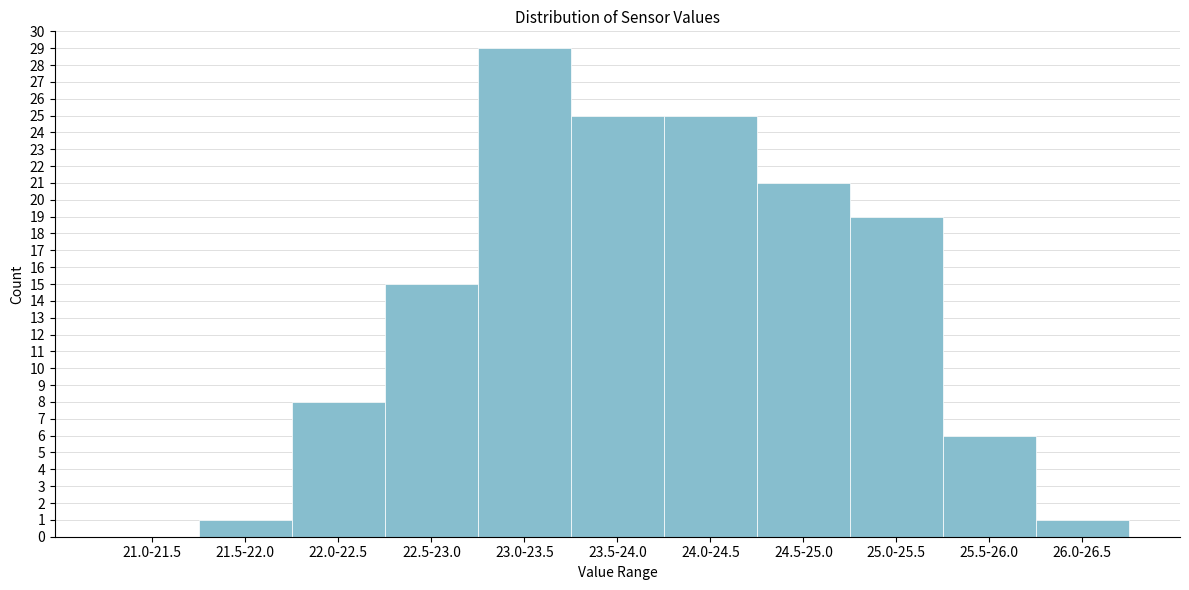

Reading left to right, what are all the values shown in this chart?

21.0-21.5=0	21.5-22.0=1	22.0-22.5=8	22.5-23.0=15	23.0-23.5=29	23.5-24.0=25	24.0-24.5=25	24.5-25.0=21	25.0-25.5=19	25.5-26.0=6	26.0-26.5=1